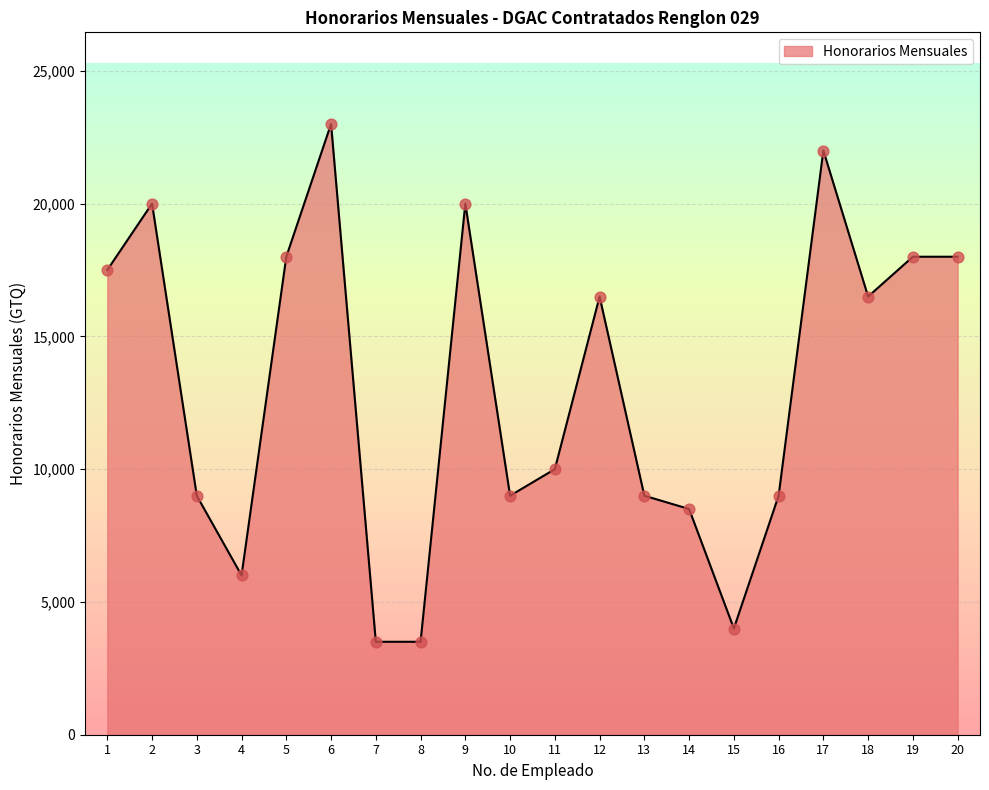

What is the change in value from 7 to 10?

+5500